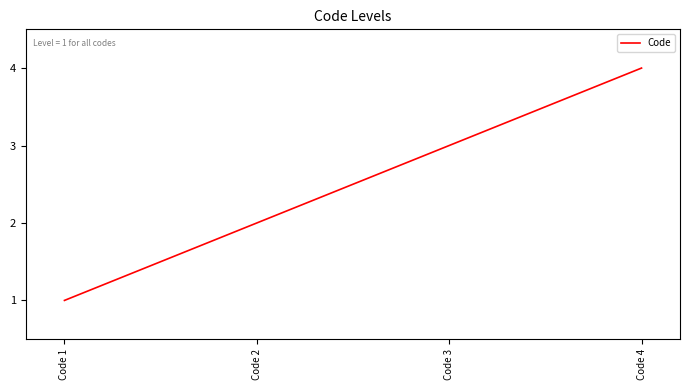

Does the chart have visible grid lines?

No